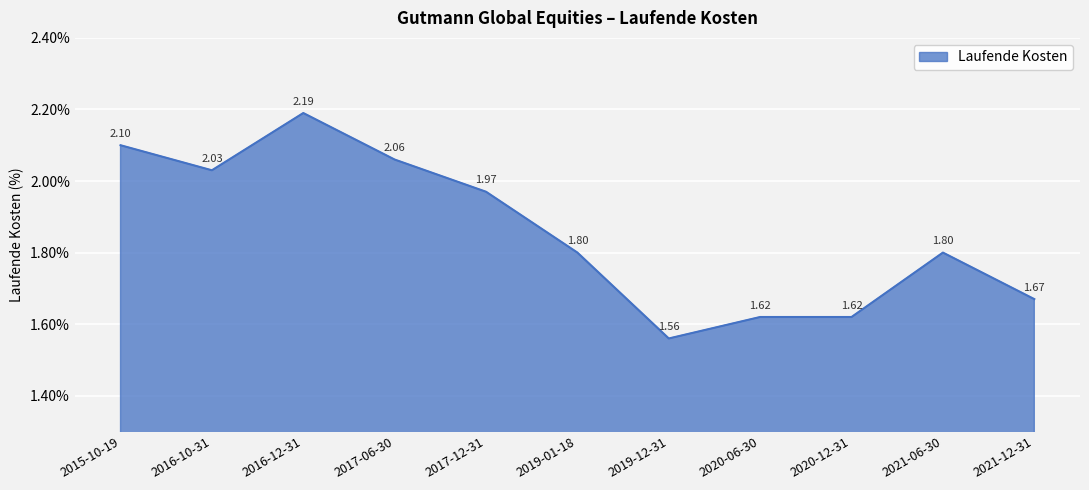

What is the difference between the maximum and minimum values?

0.6